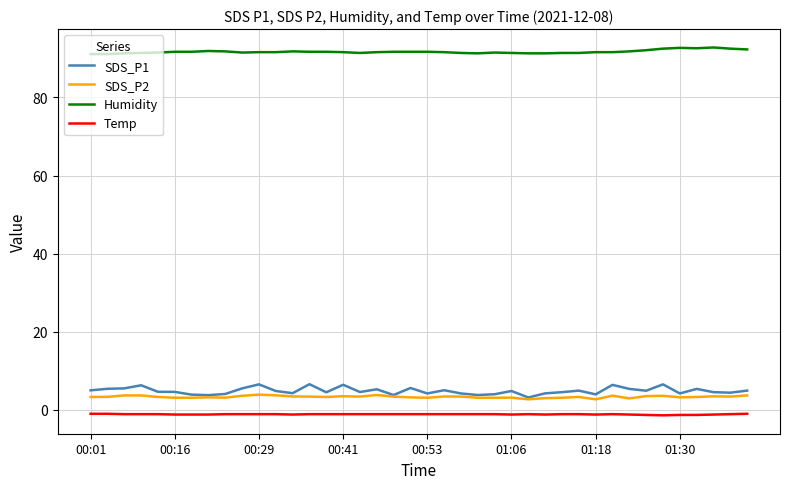

Which series has the widest spread of values?

SDS_P1